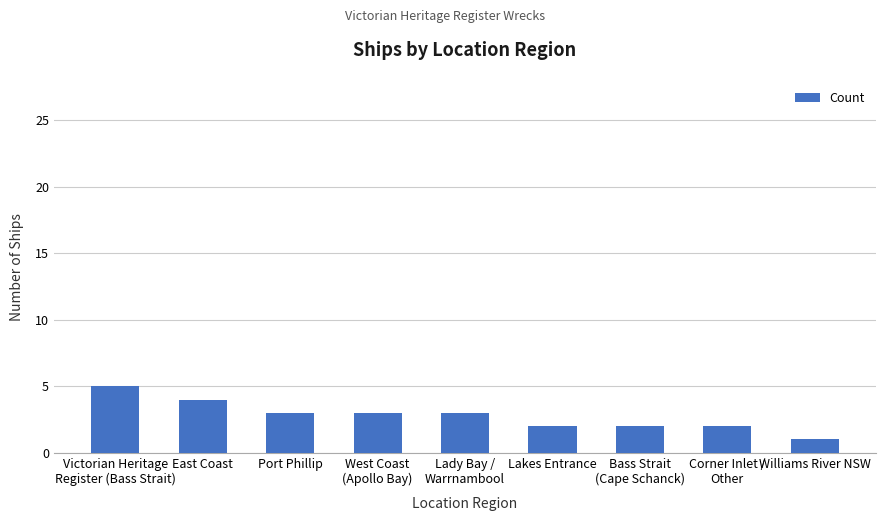

The value at Lakes Entrance is 1. True or false?

False